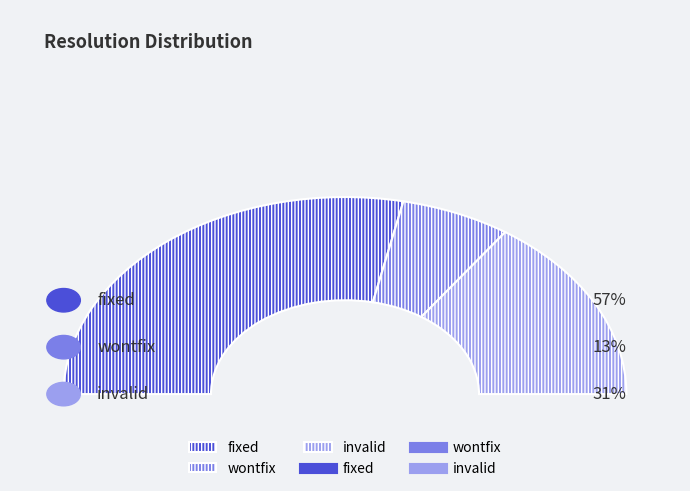

To the nearest percent, what is the difference between the invalid and fixed slice percentages?

26%